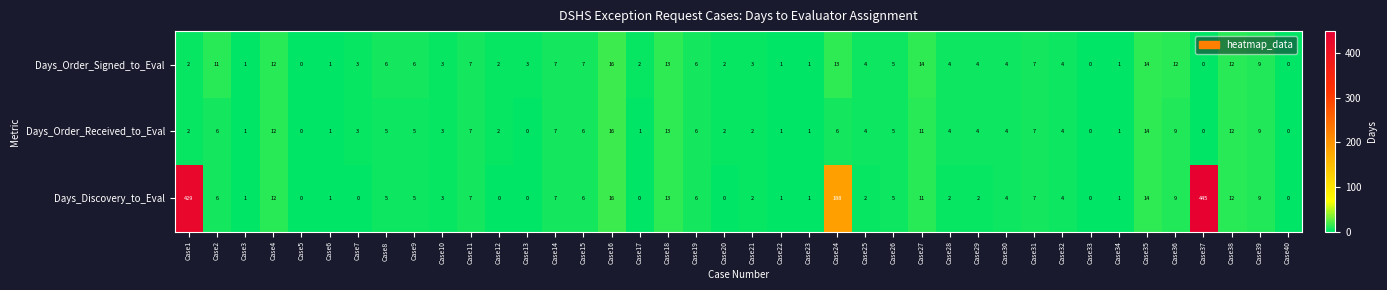

What is the greatest value displayed?

445